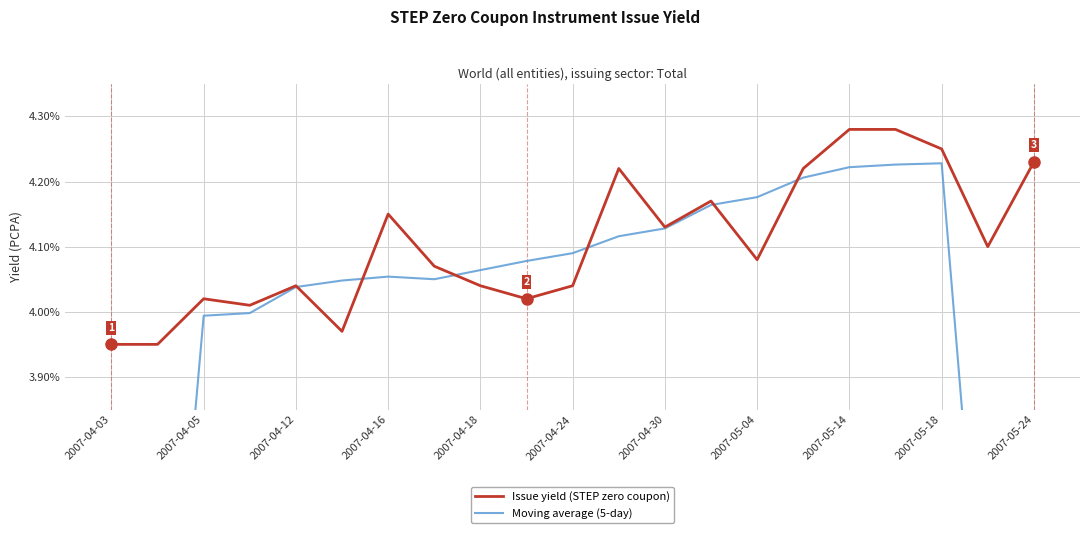

Reading left to right, transcribe all the data shown in this chart.

Issue yield (STEP zero coupon): 4.0	4.0	4.0	4.0	4.0	4.0	4.2	4.1	4.0	4.0	4.0	4.2	4.1	4.2	4.1	4.2	4.3	4.3	4.2	4.1	4.2
Moving average (5-day): 2.4	3.2	4.0	4.0	4.0	4.0	4.1	4.1	4.1	4.1	4.1	4.1	4.1	4.2	4.2	4.2	4.2	4.2	4.2	3.4	2.5